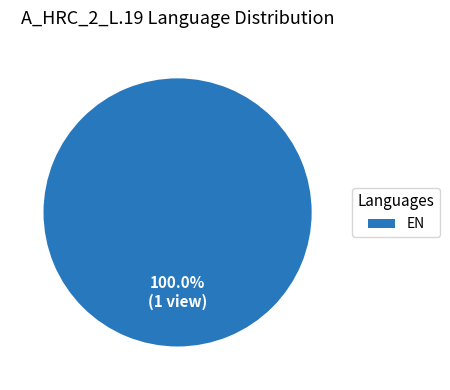

Which category accounts for the majority?

EN